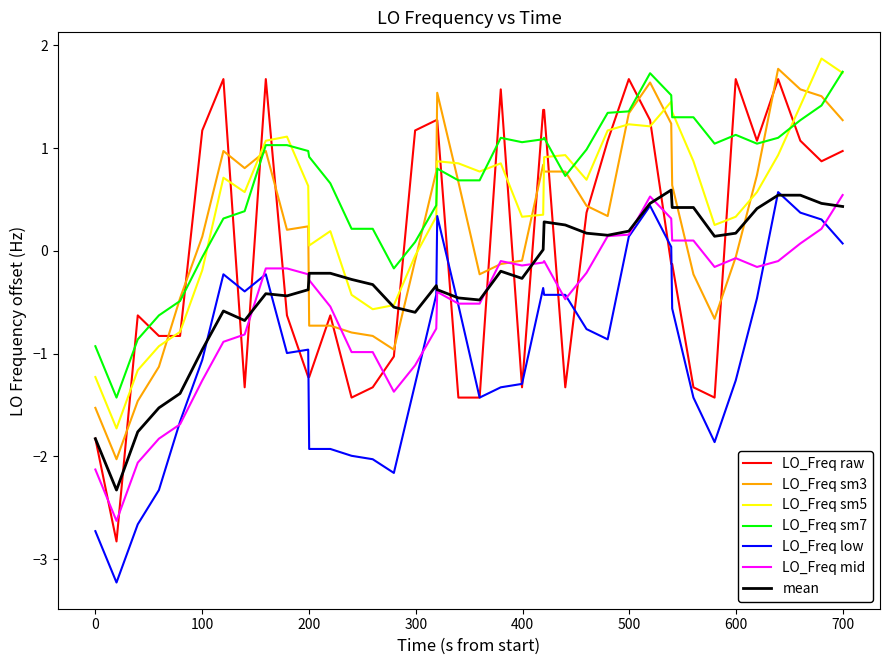

Which series has the largest total across all categories?

LO_Freq sm7